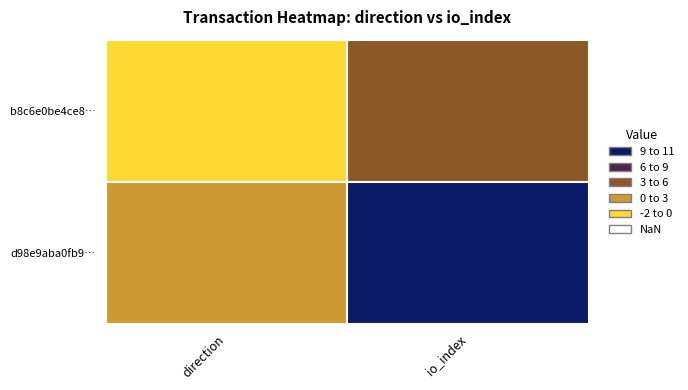

The value of d98e9aba0fb99df3c1df187e5d7405b6a6ad62a at 0 is 1. True or false?

True